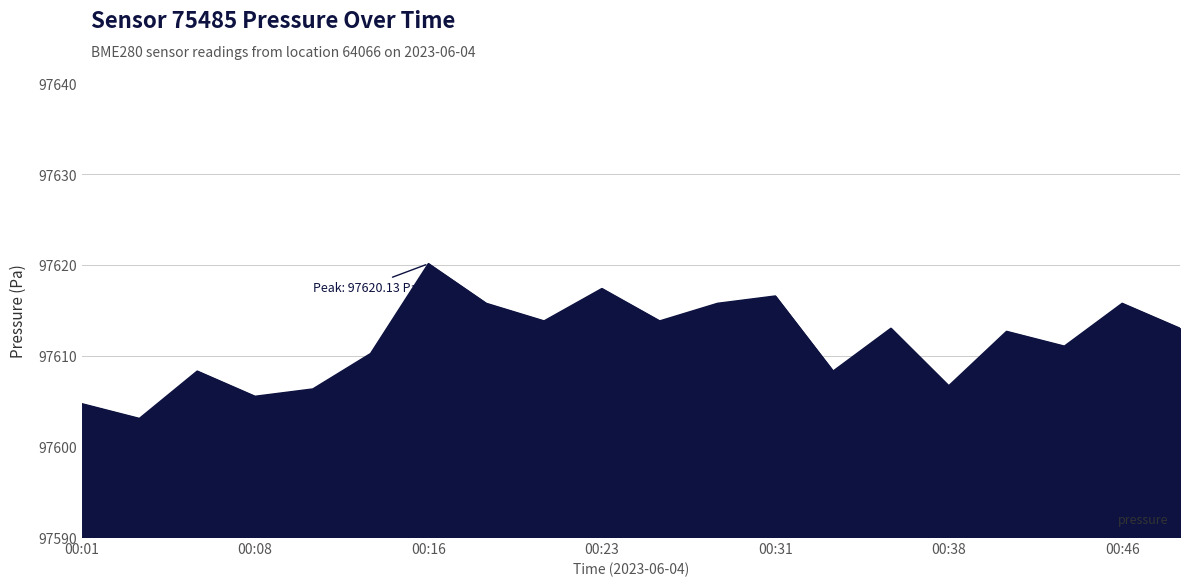

How many categories are shown in the chart?

20